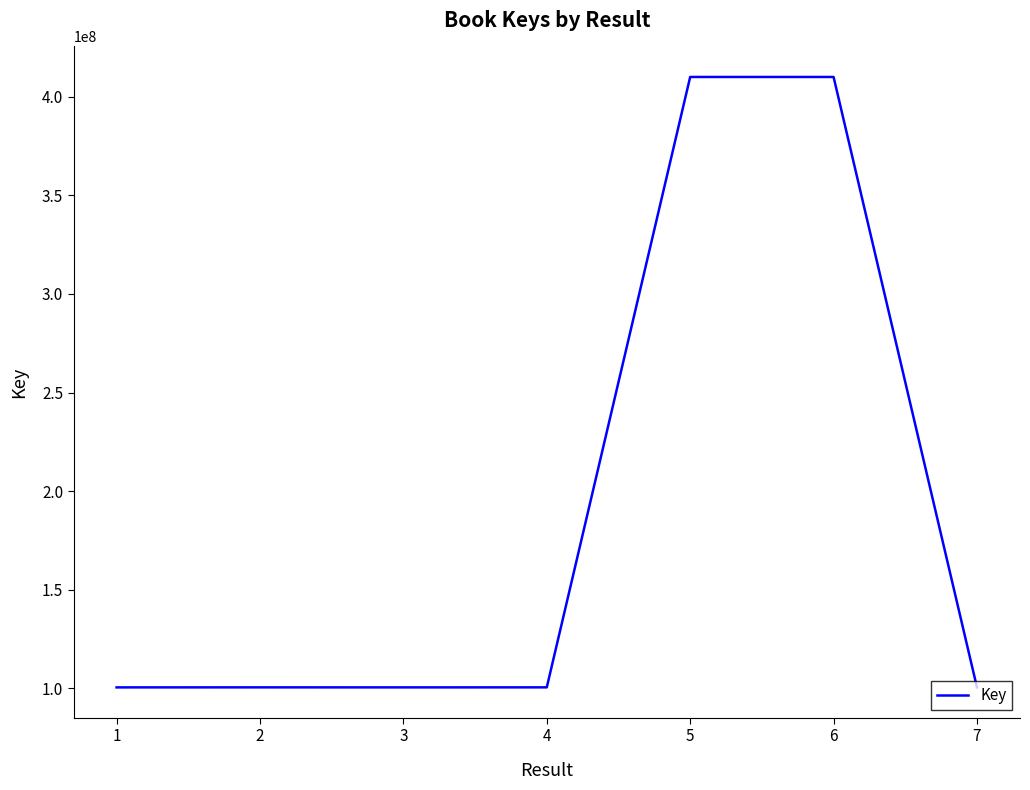

The value at 2 is 100442066. True or false?

True